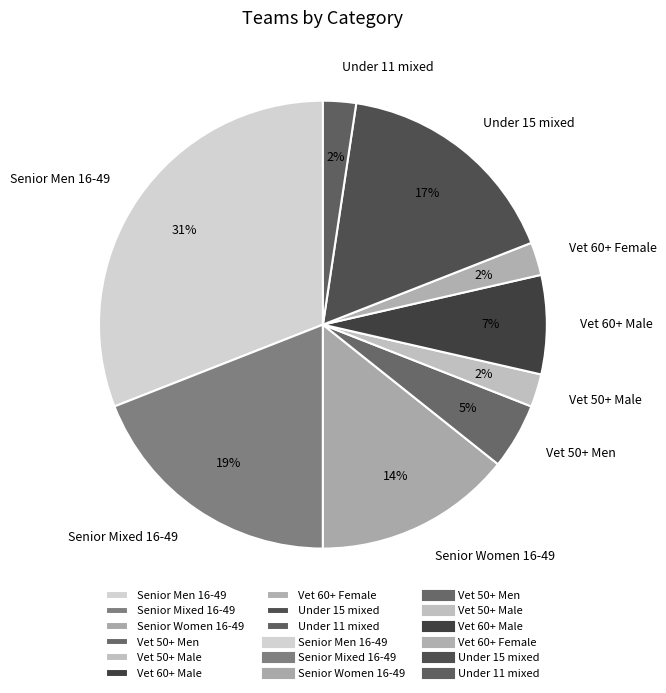

Which category has the biggest portion of the pie?

Senior Men 16-49